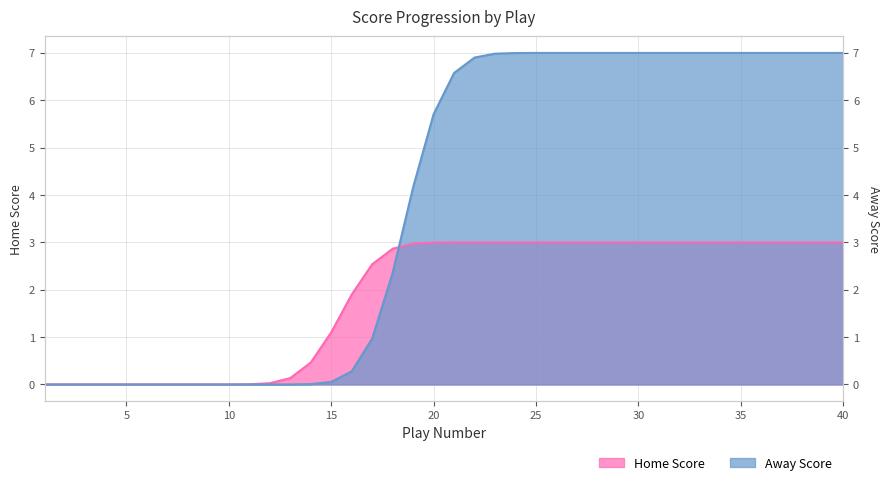

Where is Home Score nearest to the value 1?

15